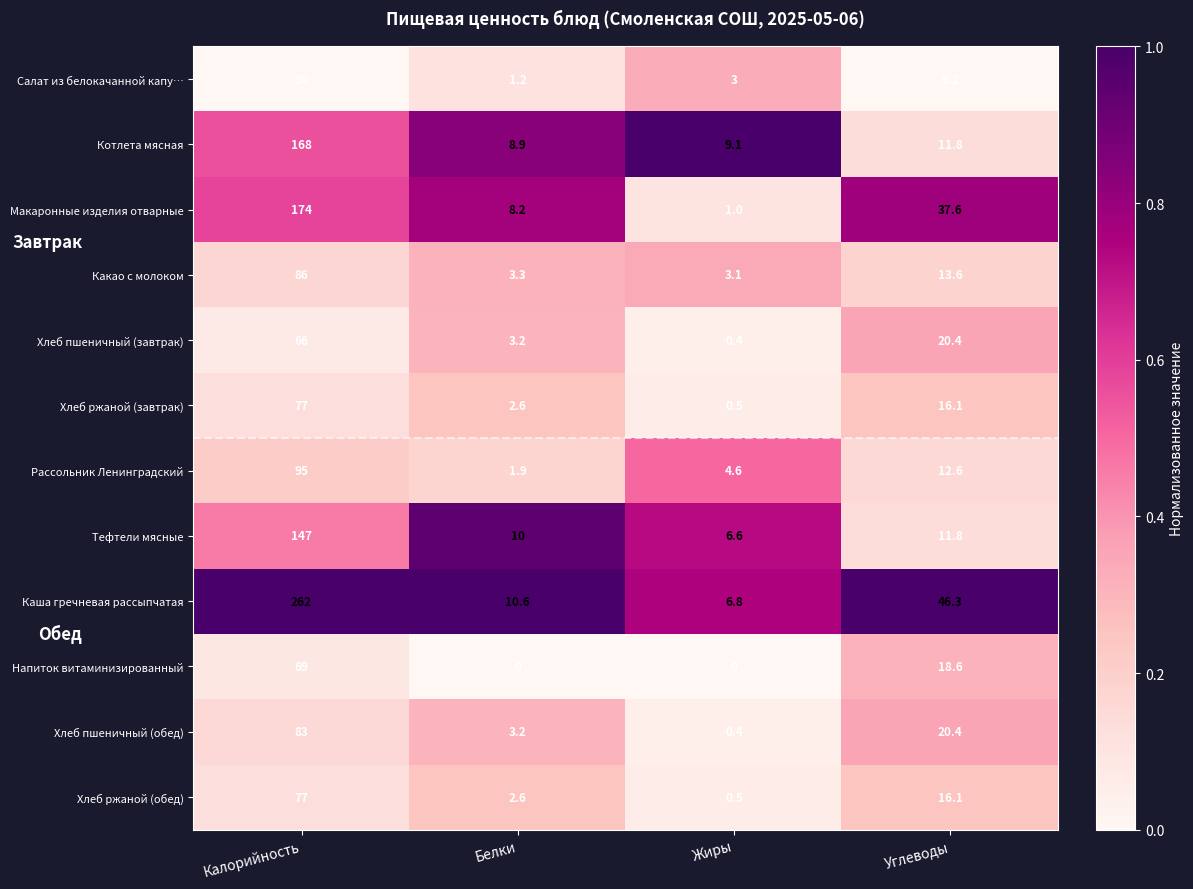

Which category has the highest value across all series?

Калорийность